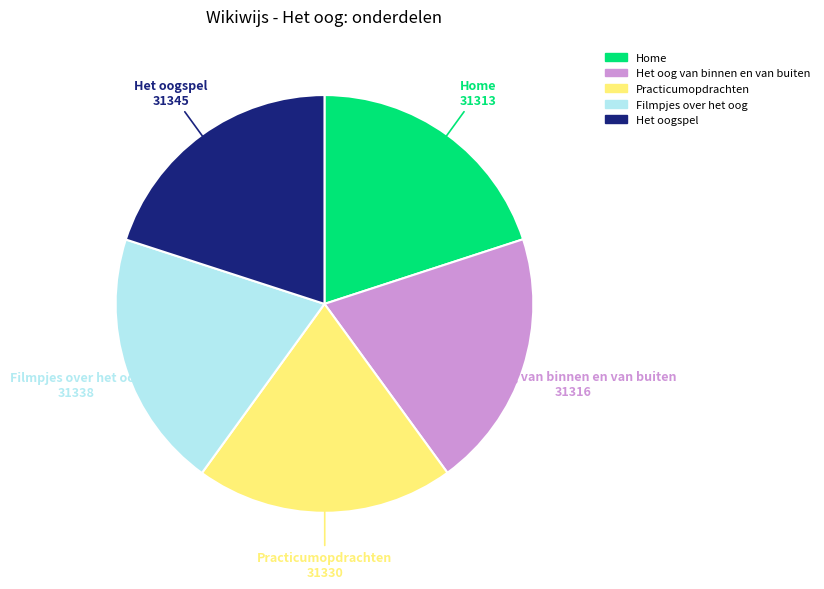

Is there a majority slice in this chart?

No